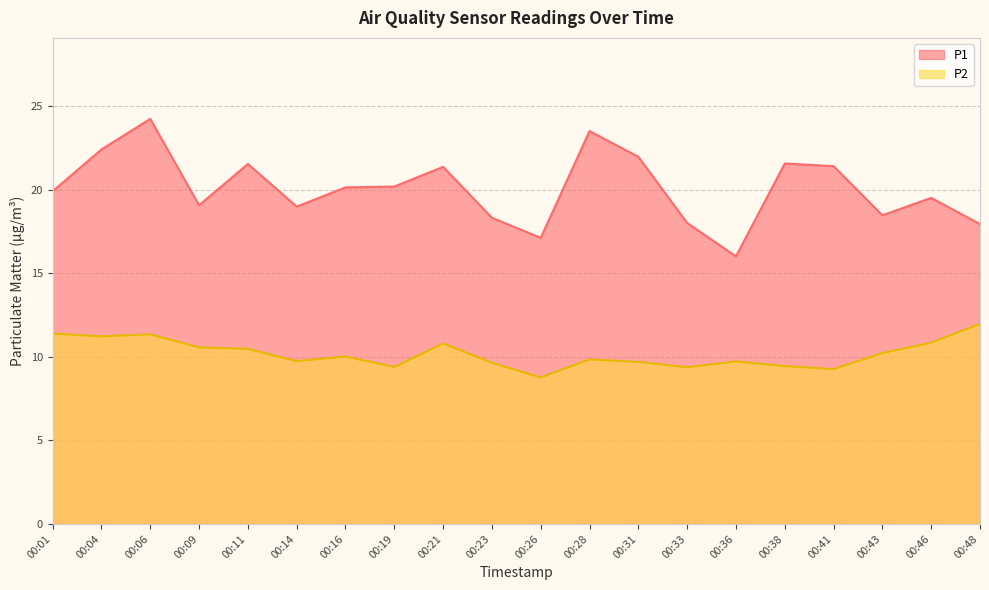

Reading left to right, extract all data points from this chart.

P1: 19.9	22.4	24.2	19.1	21.6	19.0	20.1	20.2	21.4	18.3	17.1	23.5	22.0	18.0	16.0	21.6	21.4	18.5	19.5	17.9
P2: 11.4	11.2	11.3	10.6	10.5	9.8	10.0	9.4	10.8	9.7	8.8	9.8	9.7	9.4	9.7	9.4	9.3	10.2	10.8	12.0